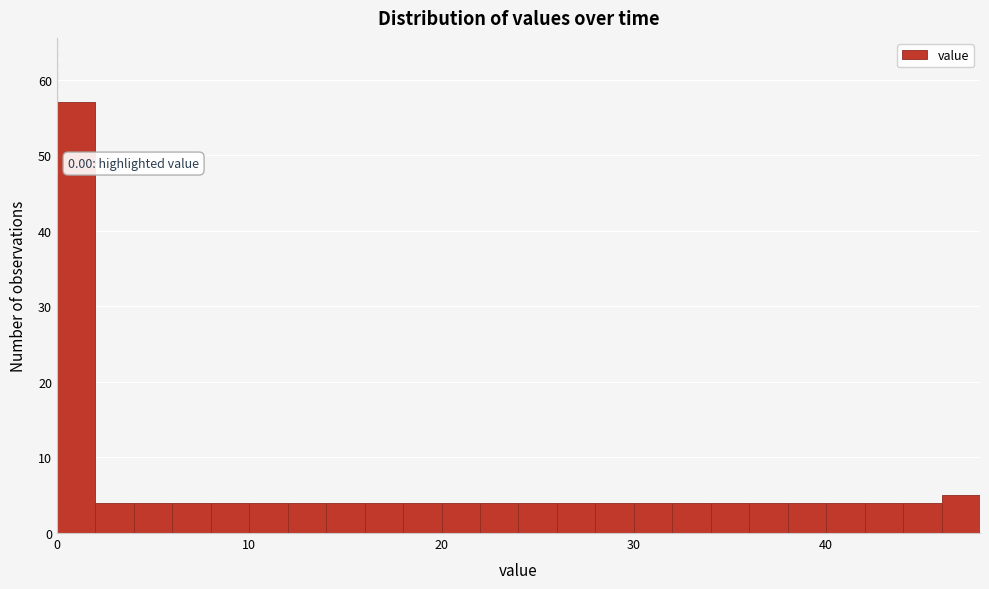

Around what value on the x-axis is the tallest bar? Give the approximate position of its centre, as read against the axis.

1